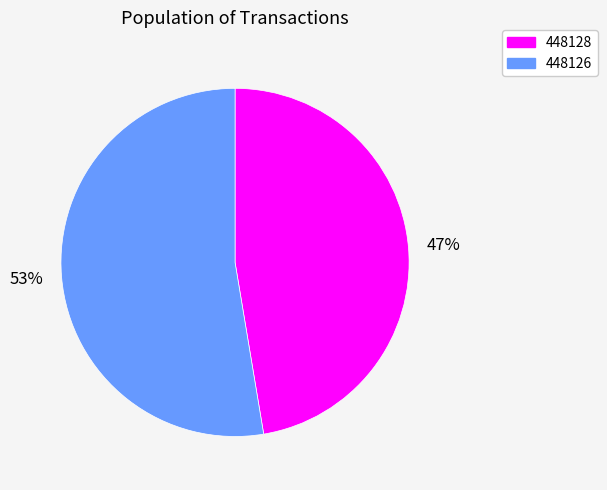

What percentage is the 448128 slice, to the nearest percent?

47%